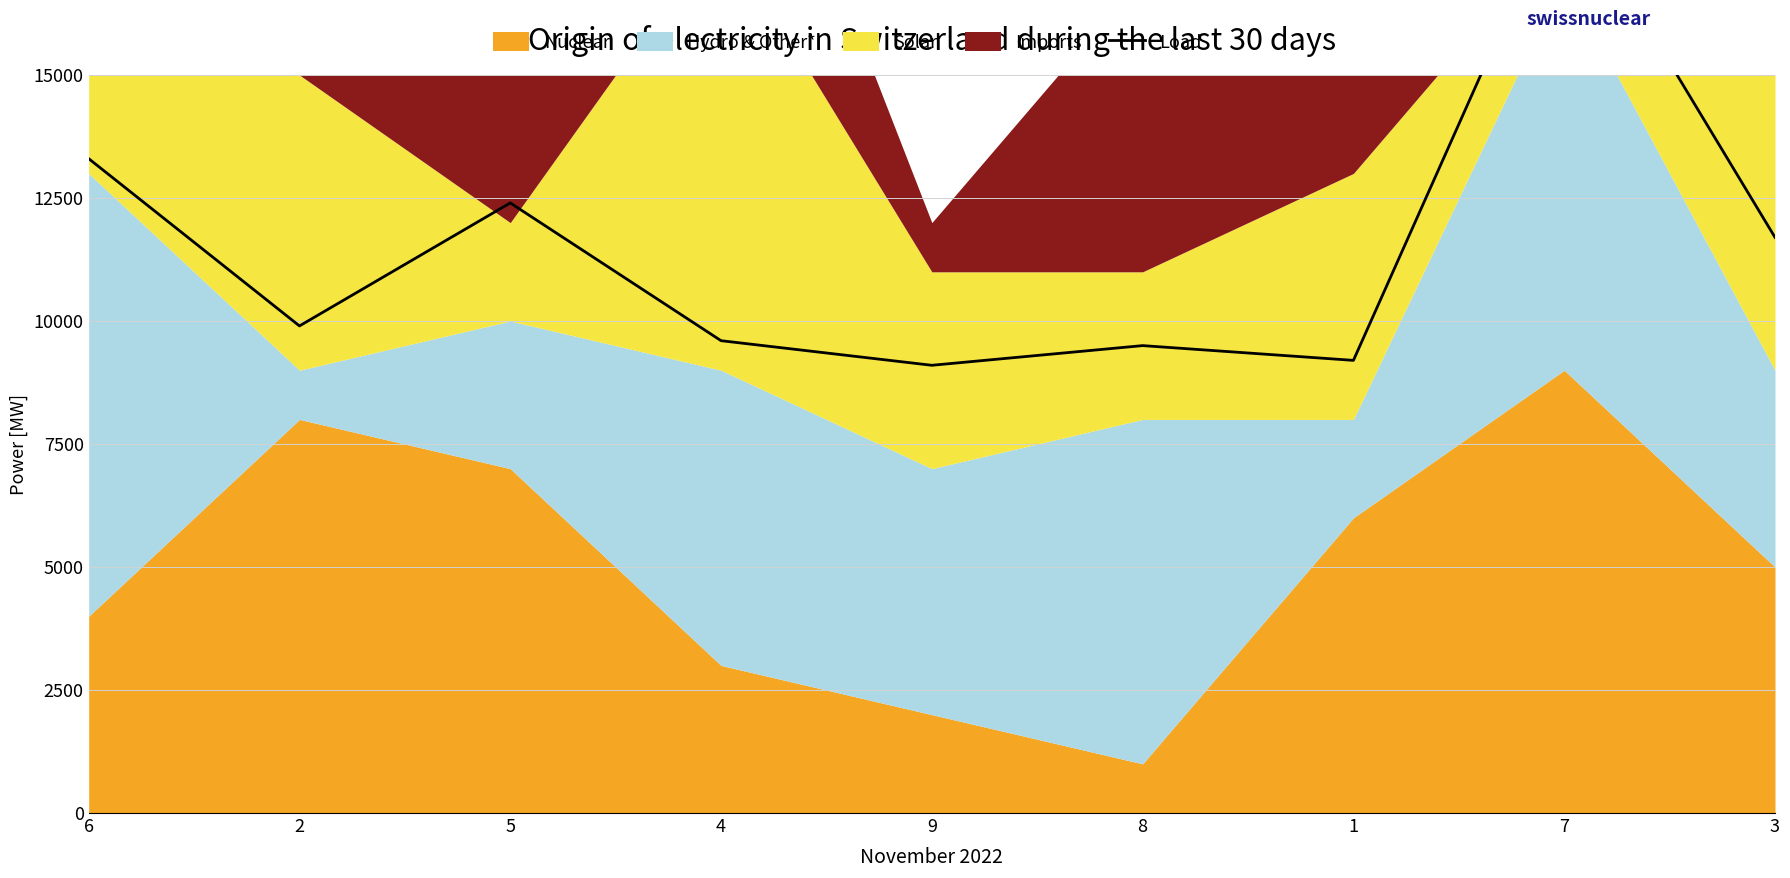

What is the difference between the second highest and minimum values?

4200